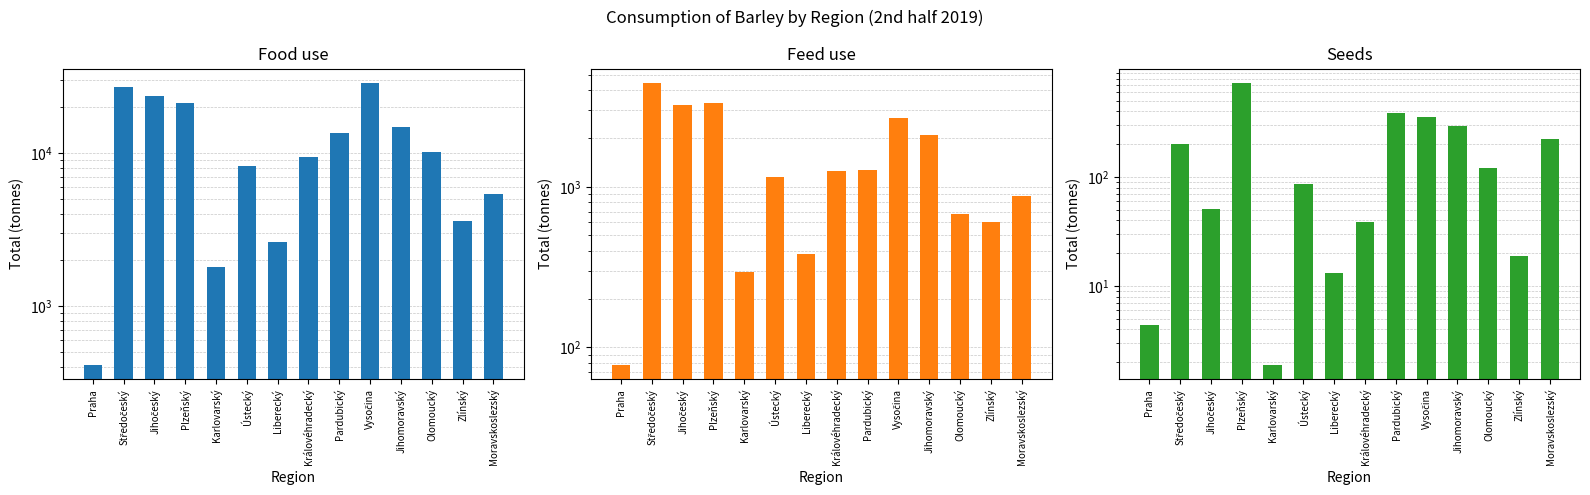

What position from the right is Jihomoravský?

4